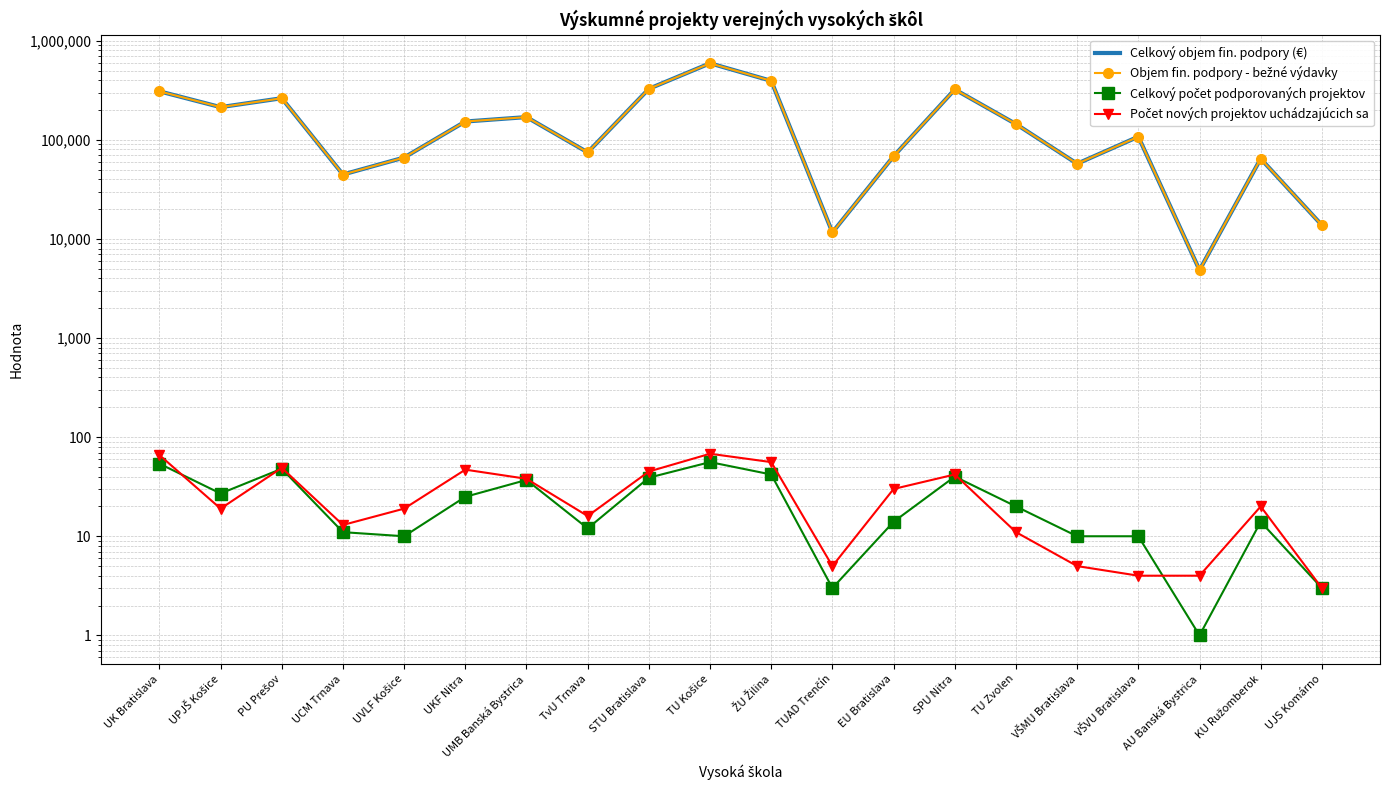

After their last crossing, which series has the higher values: Počet nových projektov uchádzajúcich sa or Celkový počet podporovaných projektov?

Počet nových projektov uchádzajúcich sa